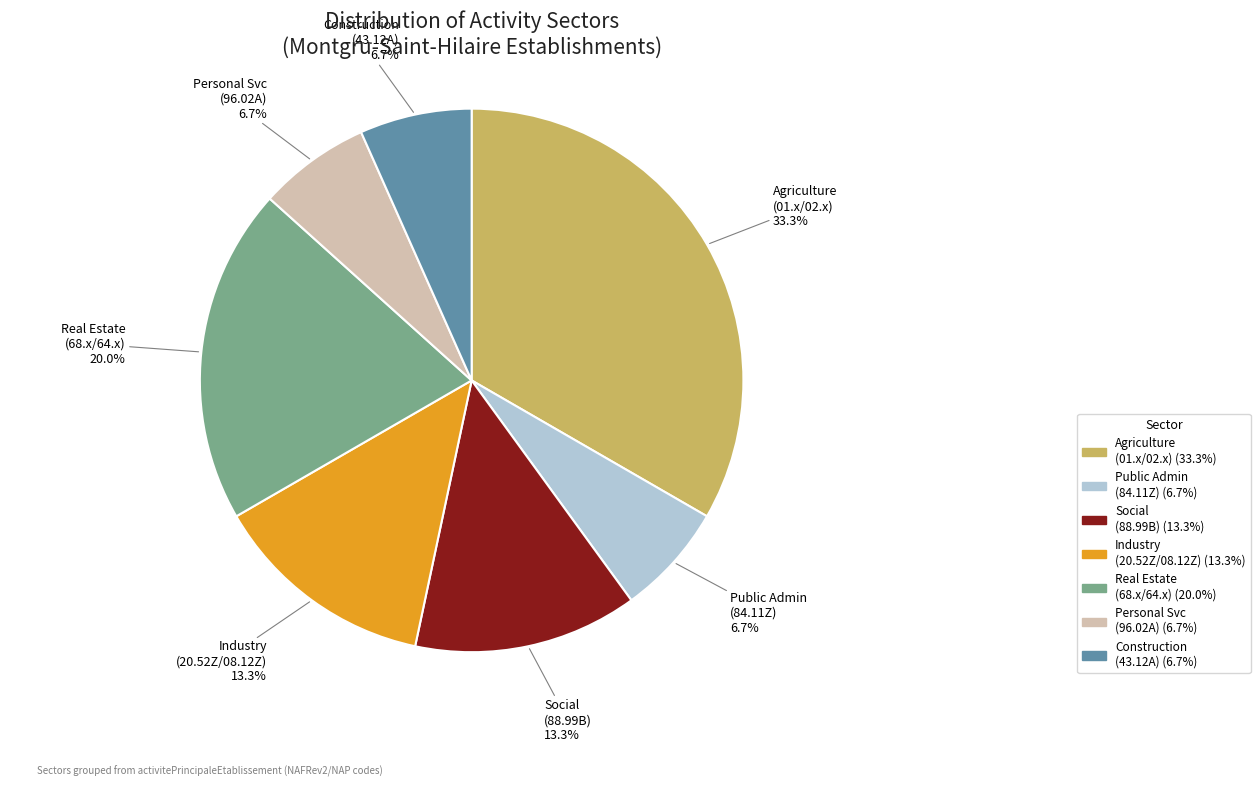

Is there a majority slice in this chart?

No